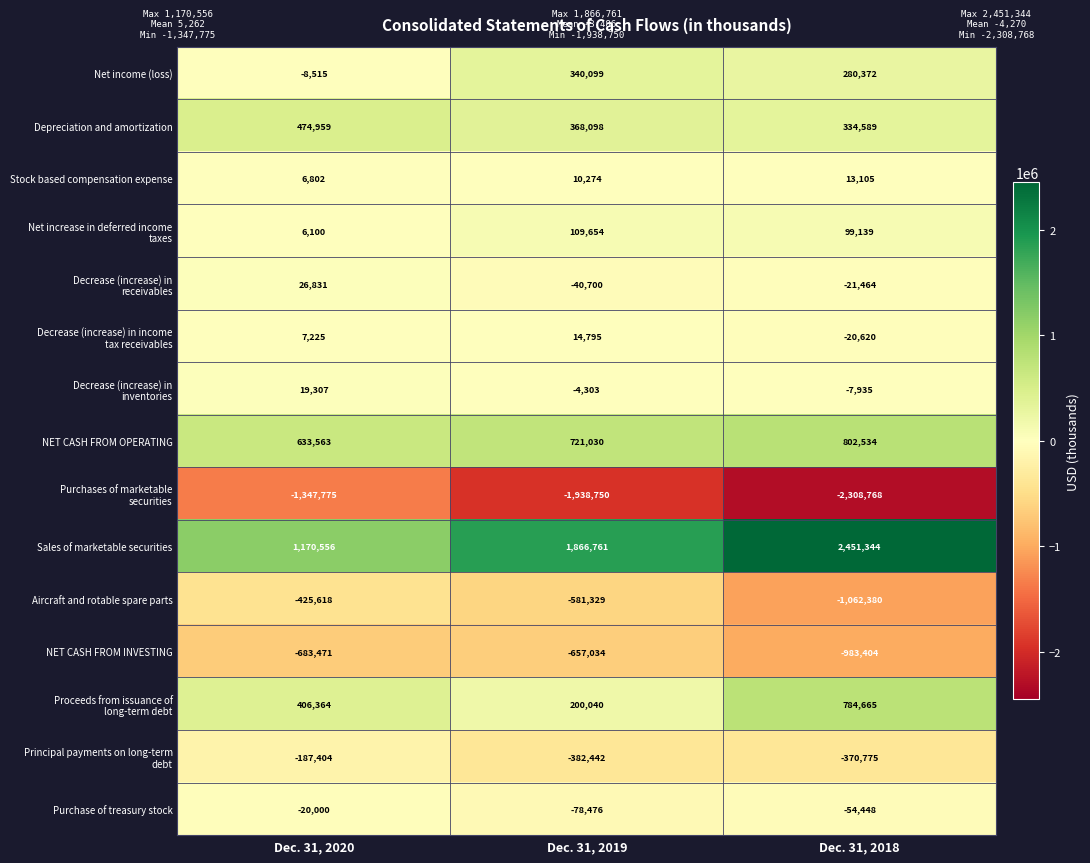

Is it true that Net income (loss) equals 120164 at Dec. 31, 2018?

False